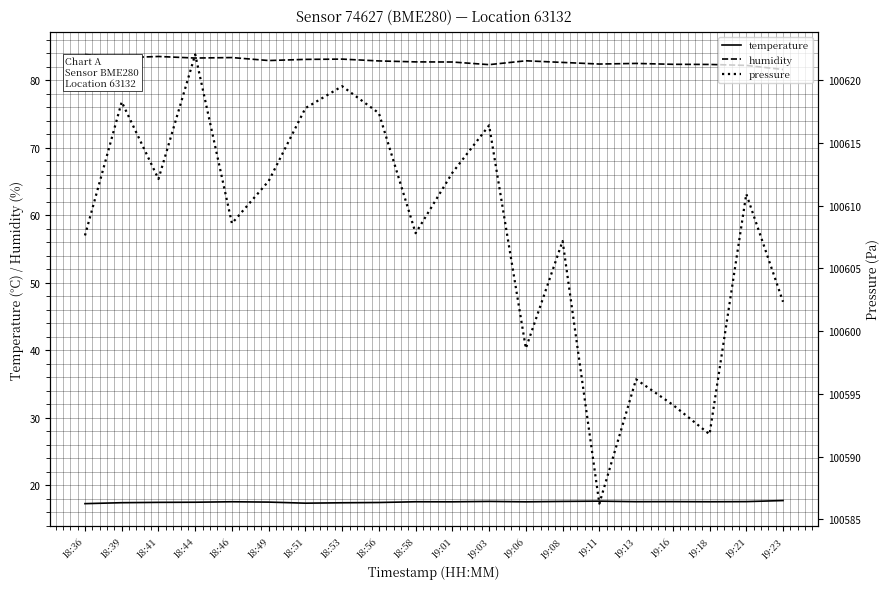

What is the difference between the second highest and minimum values in the humidity series?

1.9